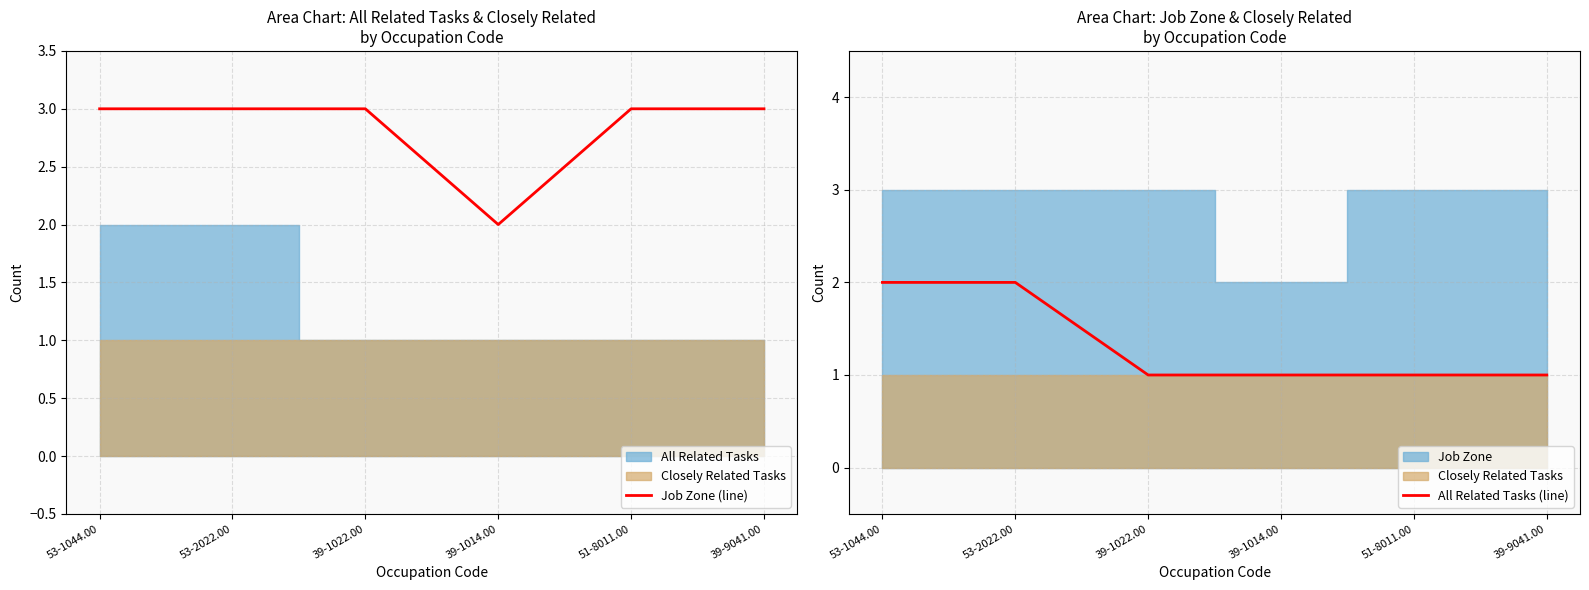

True or false: Job Zone (line) has a value of 2 at 39-1014.00.

True